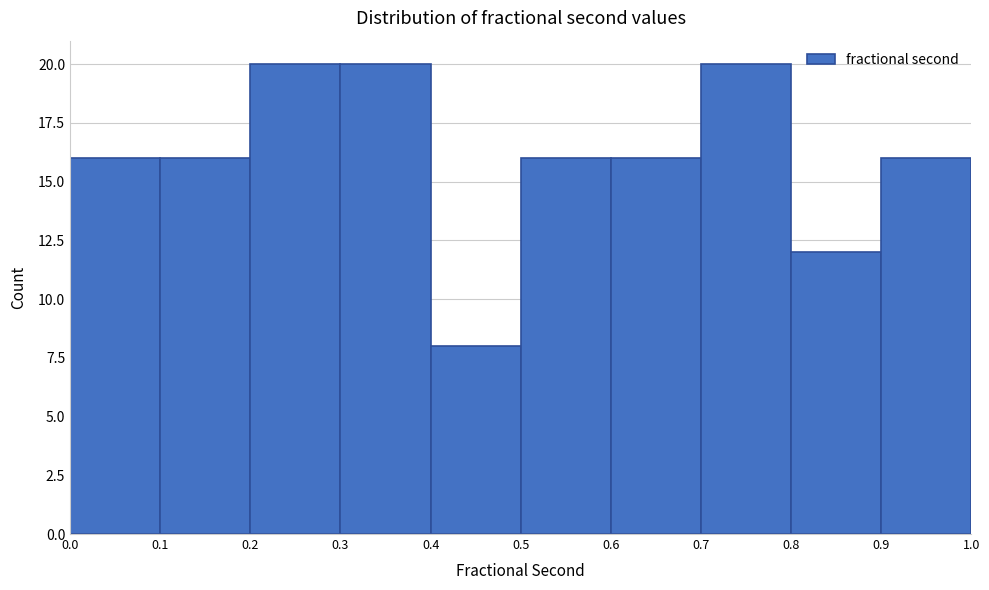

Reading left to right, transcribe this chart: for each bar, give the range it covers on the x-axis and its height. The values are not printed on the chart, so give them approximately, as read against the axis.

0.0 to 0.1: 16
0.1 to 0.2: 16
0.2 to 0.3: 20
0.3 to 0.4: 20
0.4 to 0.5: 8
0.5 to 0.6: 16
0.6 to 0.7: 16
0.7 to 0.8: 20
0.8 to 0.9: 12
0.9 to 1.0: 16